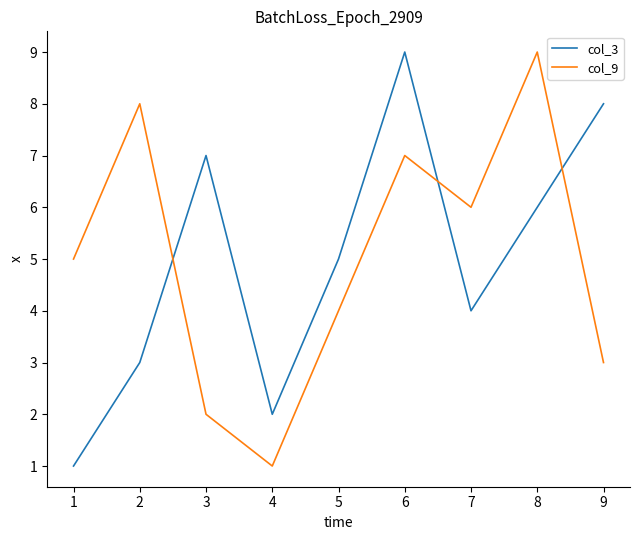

At which category is the sum across all series the highest?

6